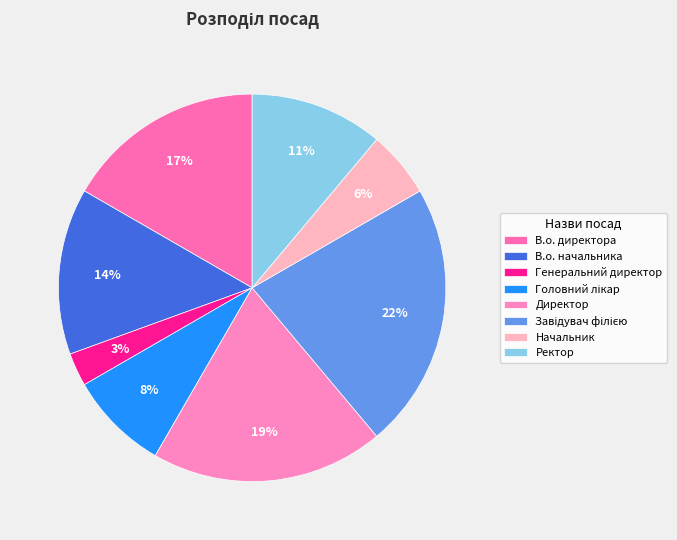

Is there a majority slice in this chart?

No